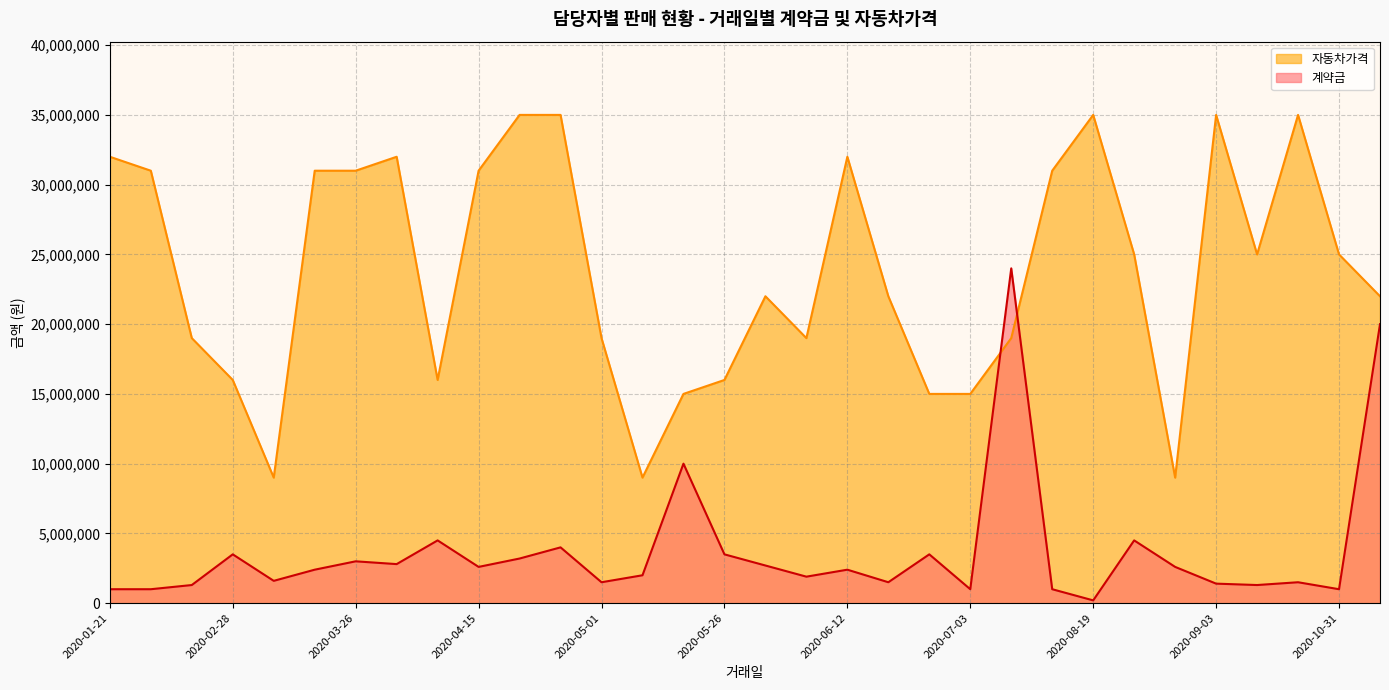

At how many categories does at least one series exceed 2554980?

32